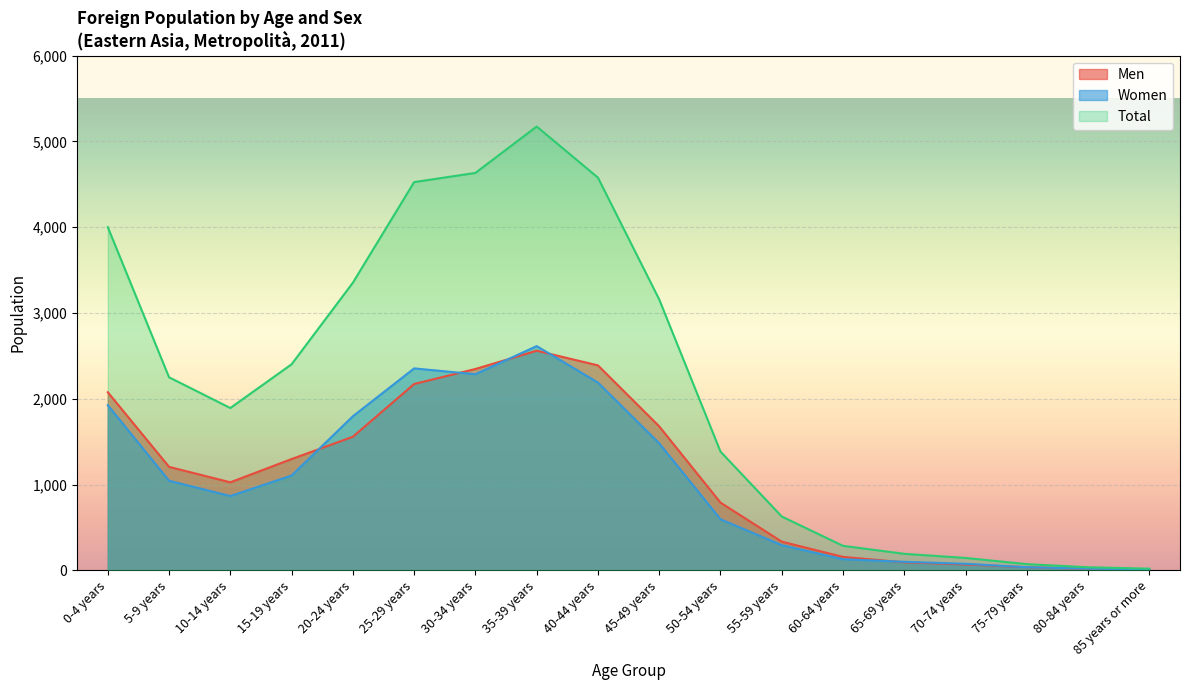

How many distinct data groups are displayed?

3